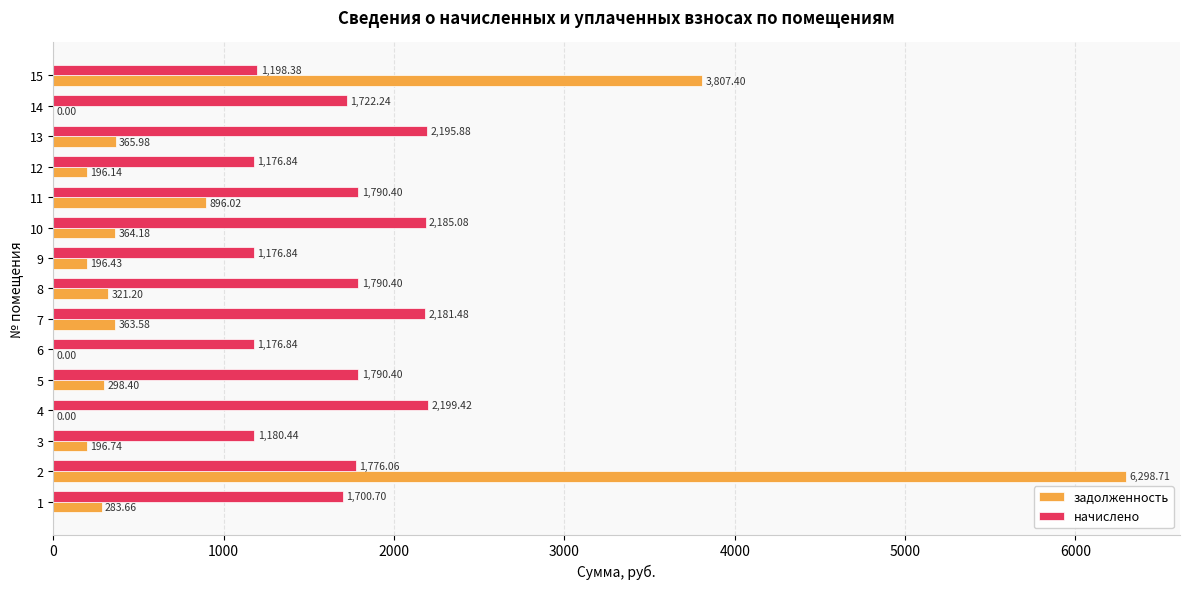

What is the sum of all начислено values?

25241.4